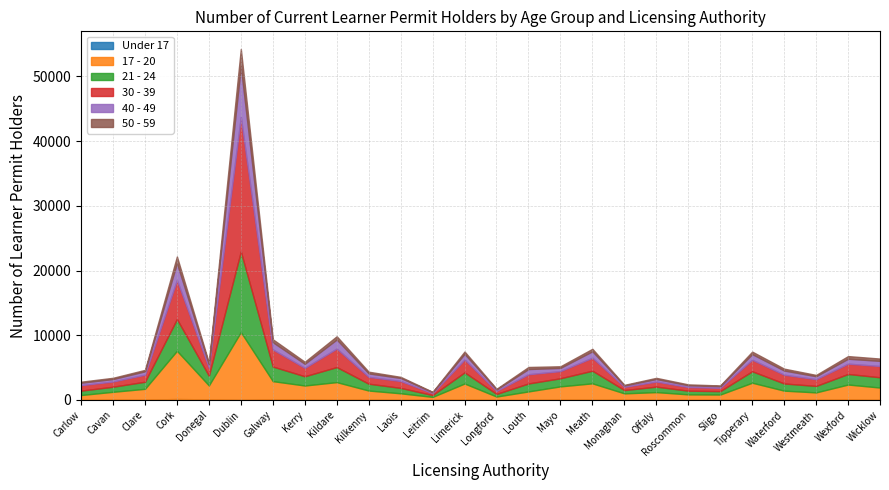

Reading left to right, list all the values displayed in this chart.

Under 17: 19	65	45	154	91	17	90	71	21	44	31	26	61	26	17	61	40	38	46	42	44	74	43	28	73	21
17 - 20: 750	1199	1681	7449	2161	10480	2824	2166	2740	1416	1002	452	2487	507	1307	2043	2533	986	1171	825	801	2597	1400	1145	2316	1902
21 - 24: 675	785	1096	4909	1505	12470	2257	1428	2328	1060	839	280	1724	404	1230	1253	1955	508	846	570	528	1768	1108	1002	1634	1586
30 - 39: 854	810	1089	6028	1226	20766	2643	1301	2857	1058	1063	293	1982	465	1426	1113	2007	499	791	566	511	1783	1354	1039	1592	1739
40 - 49: 374	378	520	2617	517	7845	1119	631	1406	529	474	149	874	229	804	491	994	206	391	272	250	868	651	458	764	798
50 - 59: 157	193	224	1028	256	2686	454	311	500	266	167	64	367	98	319	251	384	104	178	137	112	388	289	203	406	357